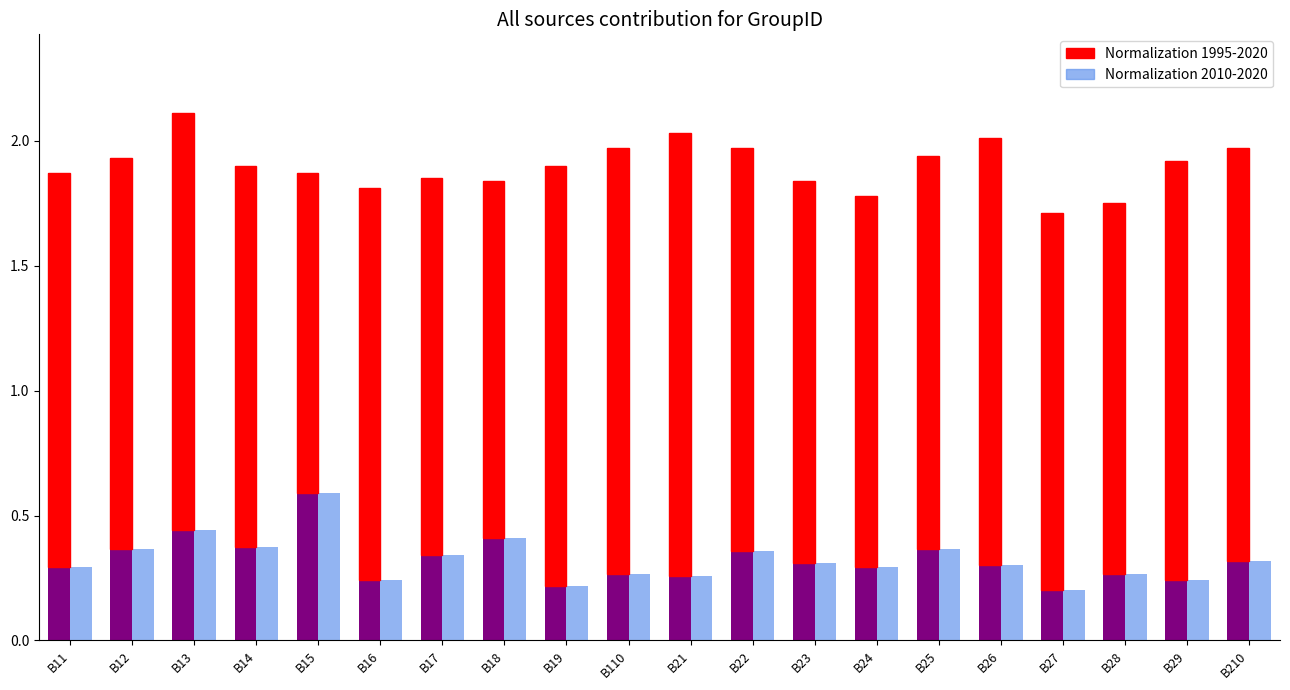

Which series has the largest total across all categories?

Normalization 1995-2020